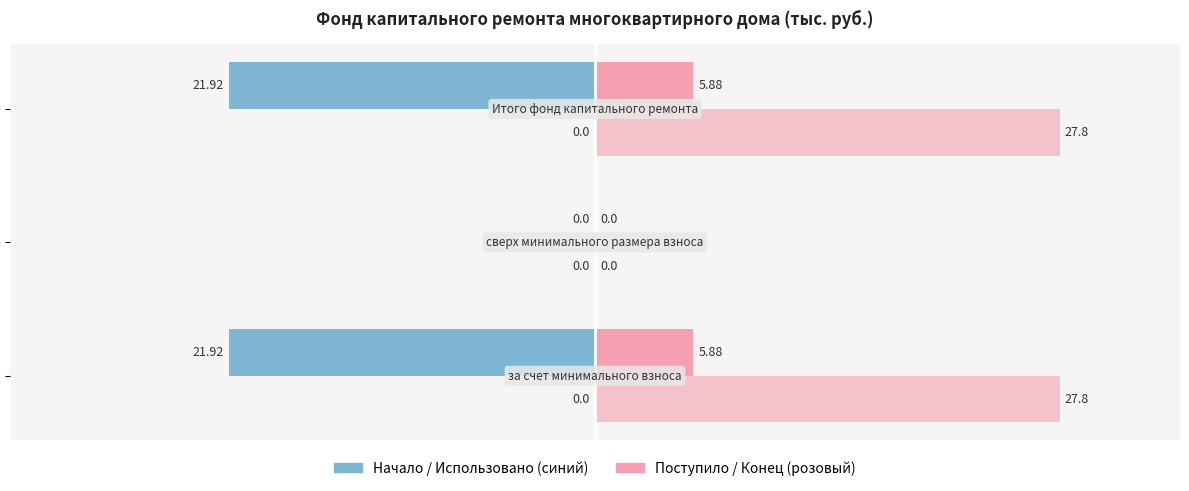

Count the number of data series in this chart.

3